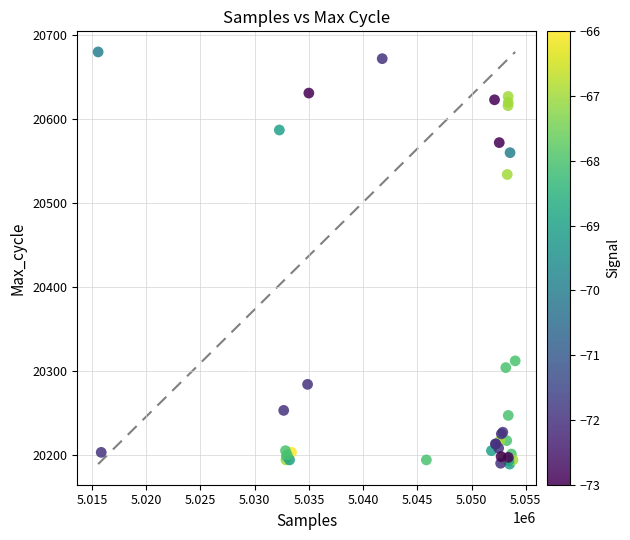

What Y value in the scatter plot is closest to 20434?

20534